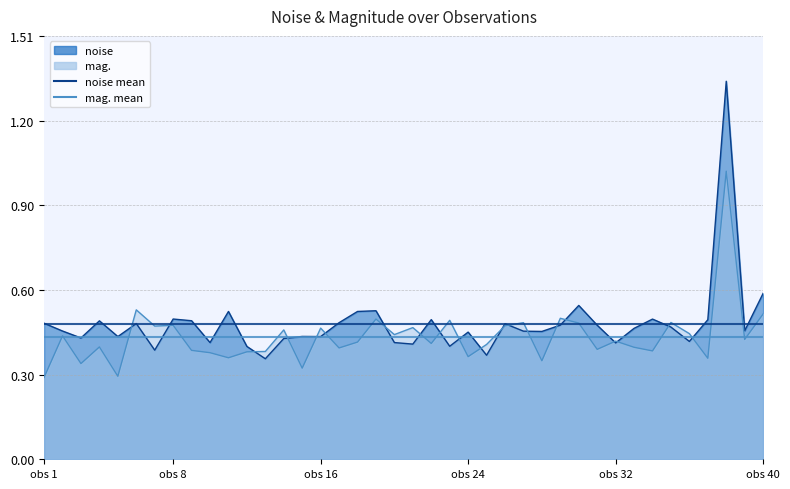

At which label does mag. mean reach its minimum?

obs 1